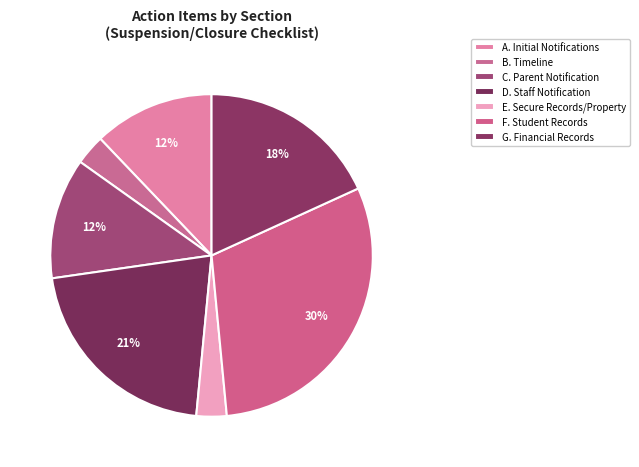

Count the number of slices in the pie.

7